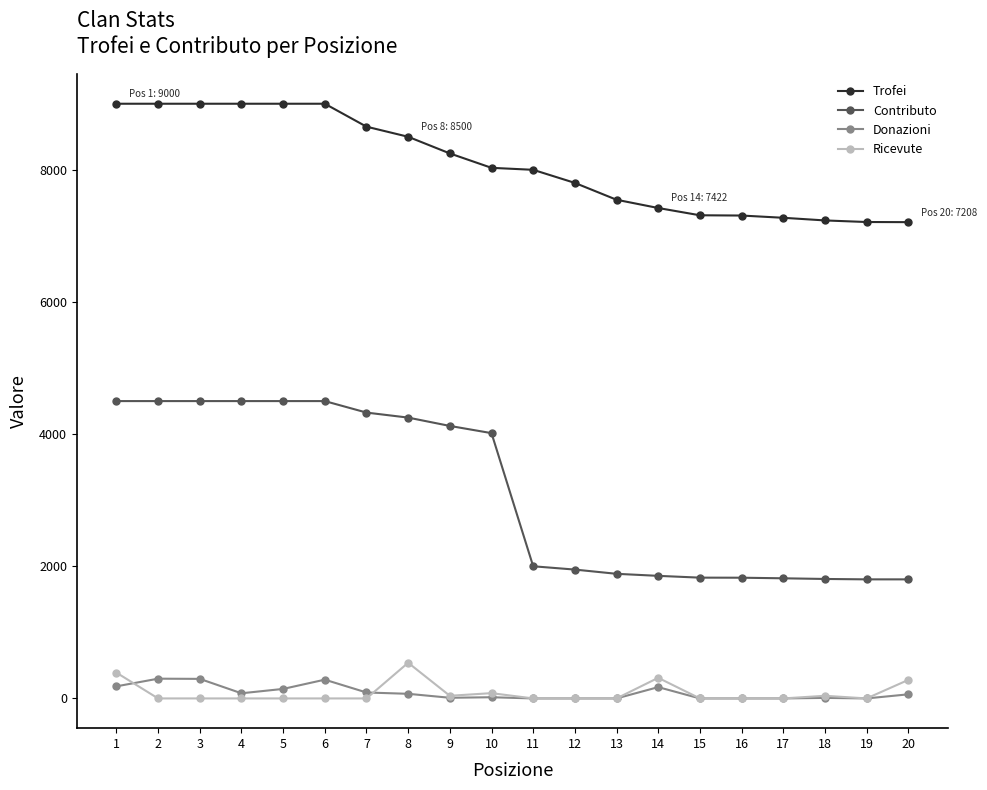

At how many categories does at least one series exceed 516?

20